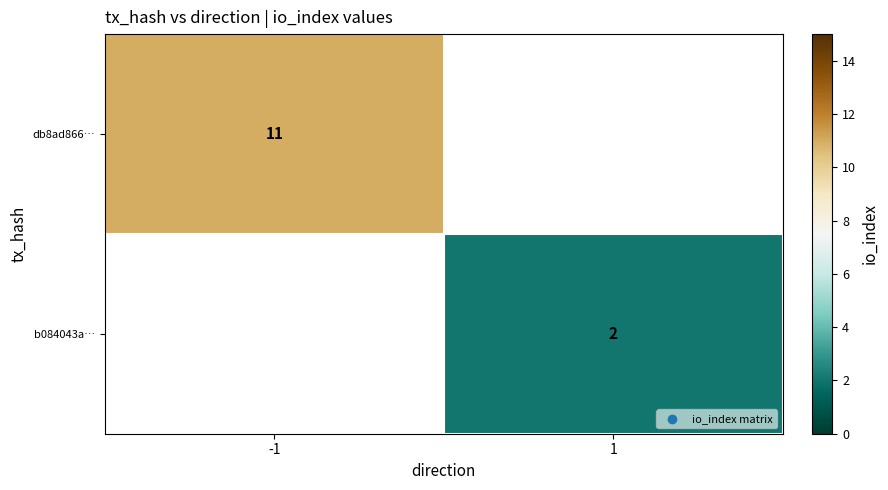

Is the value of b084043a… at 1 greater than the value of db8ad866… at -1?

No